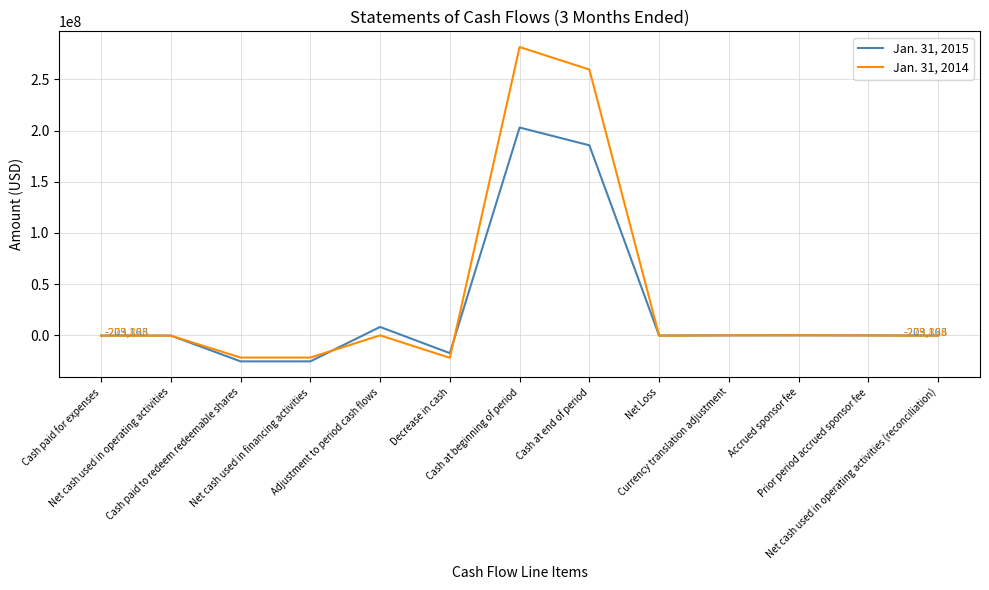

What is the total value across all series at Adjustment to period cash flows?

8252083